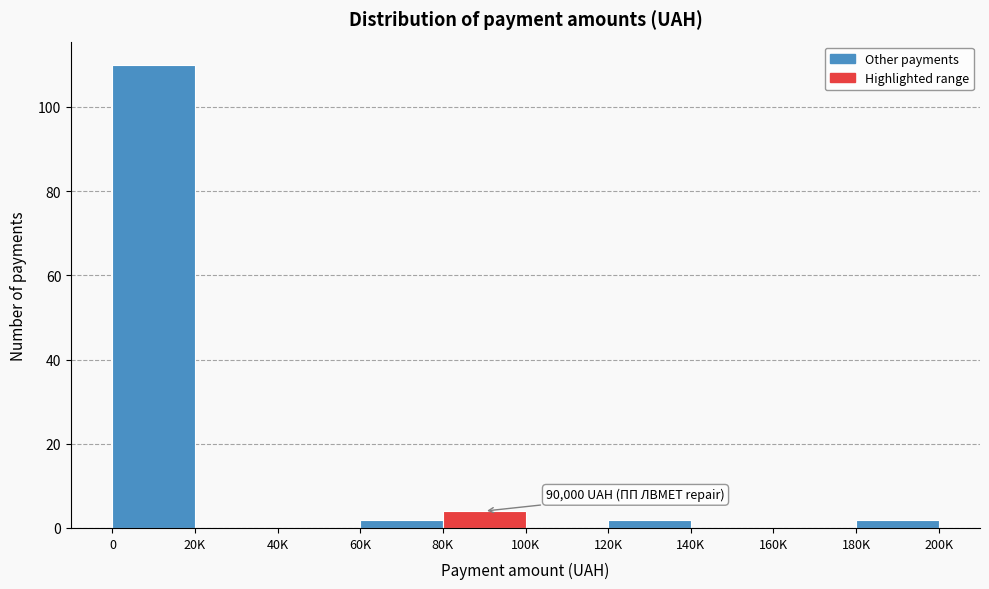

Reading left to right, transcribe all the data shown in this chart.

0=110	20K=0	40K=0	60K=2	80K=4	100K=0	120K=2	140K=0	160K=0	180K=2